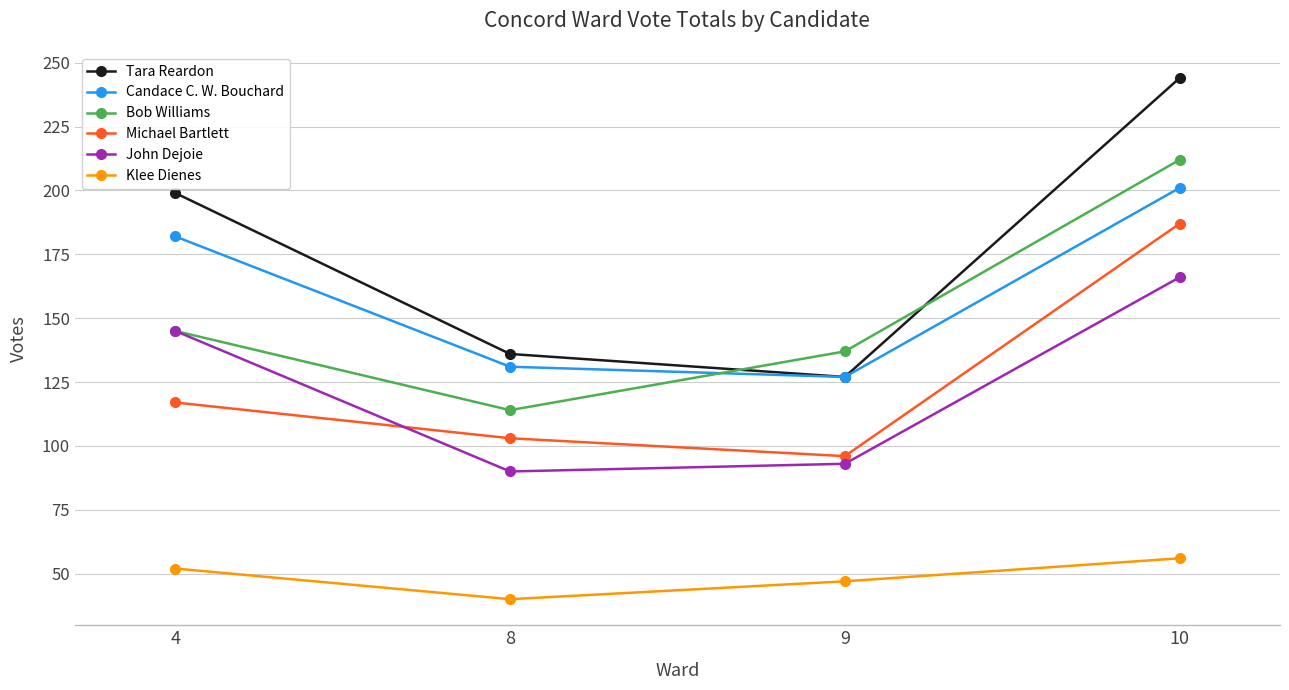

At how many categories does at least one series exceed 96?

4